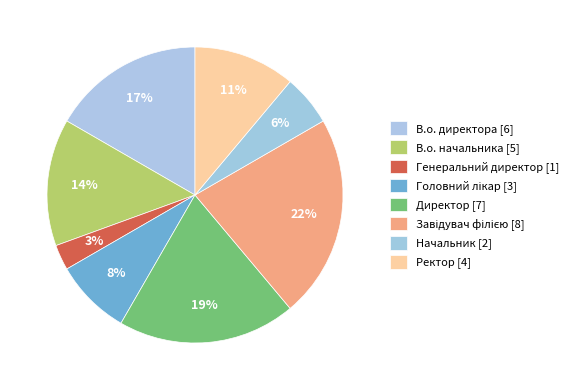

To the nearest percent, what is the difference between the largest and smallest slice percentages?

19%